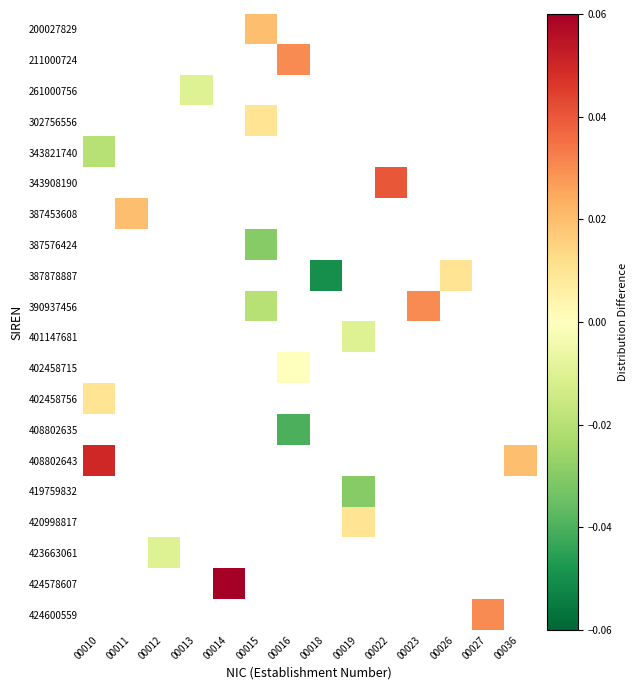

What is the maximum value shown in the chart?

0.1